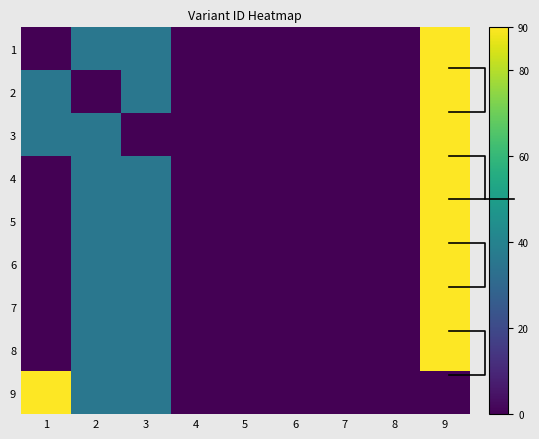

How many categories are shown in the chart?

9